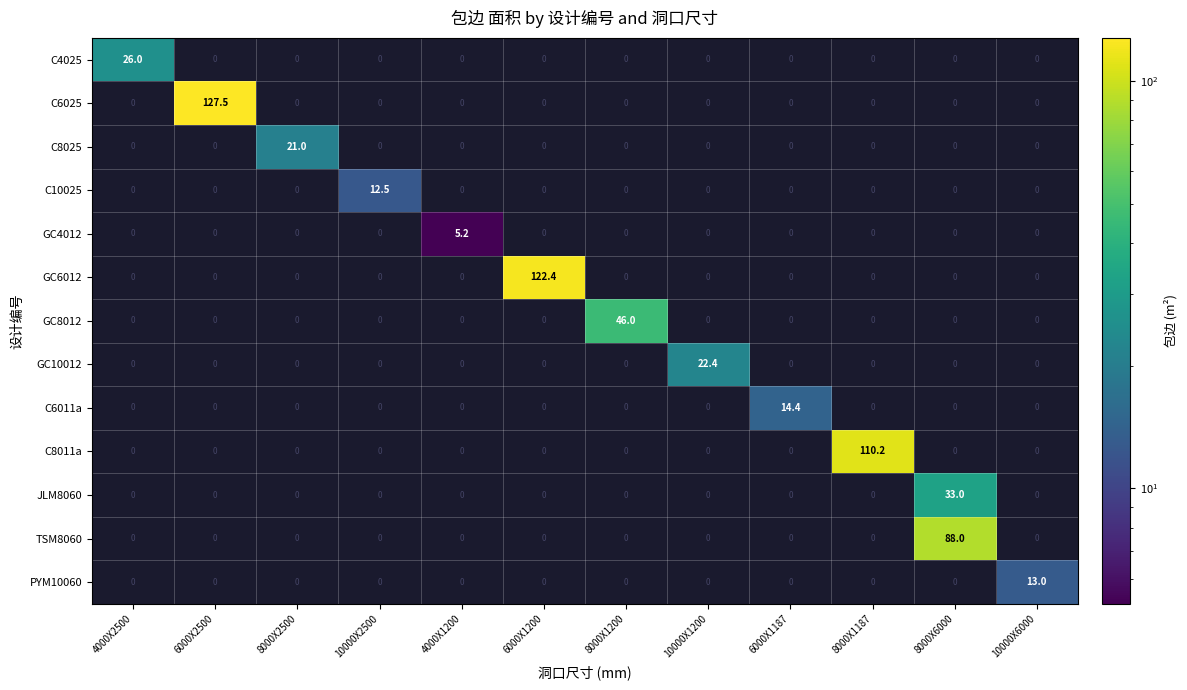

Which series has the largest total across all categories?

C6025